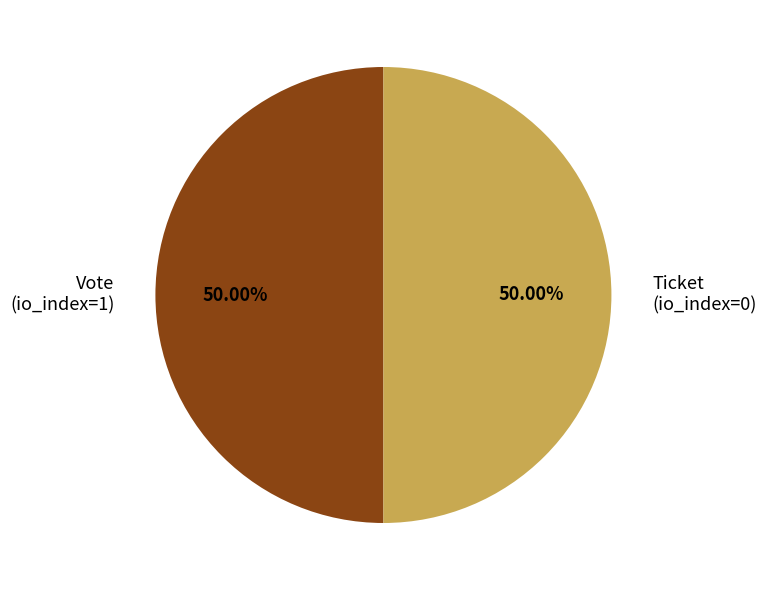

To the nearest percent, what is the difference between the largest and smallest slice percentages?

0%